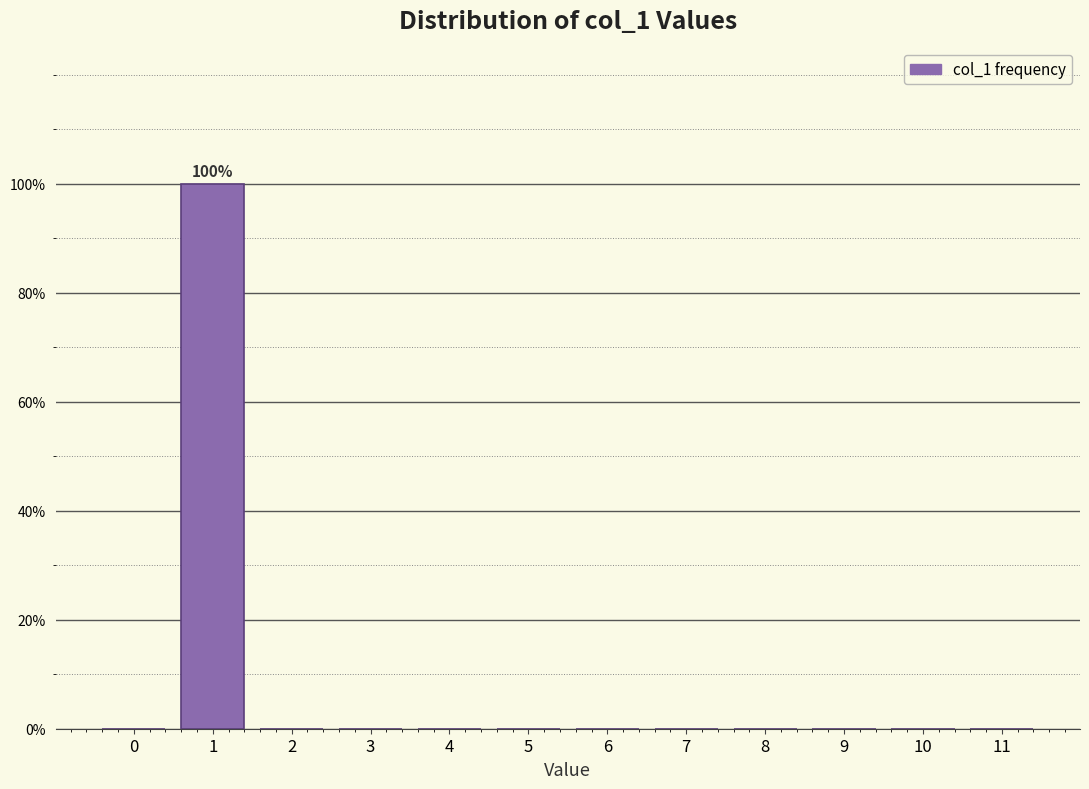

Reading left to right, list all the values displayed in this chart.

0=0	1=100	2=0	3=0	4=0	5=0	6=0	7=0	8=0	9=0	10=0	11=0